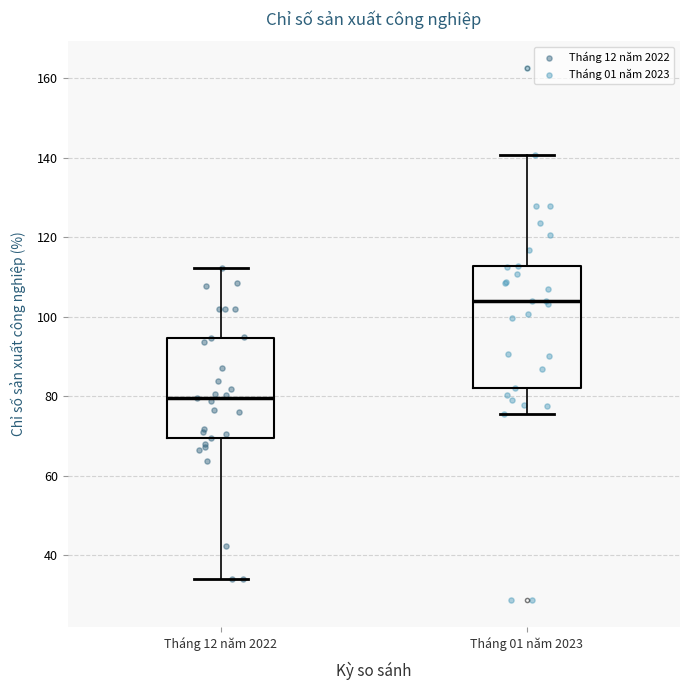

Where does the median line of the box for Tháng 12 năm 2022 sit on the y-axis? The values are not printed on the chart, so give them approximately, as read against the axis.

80